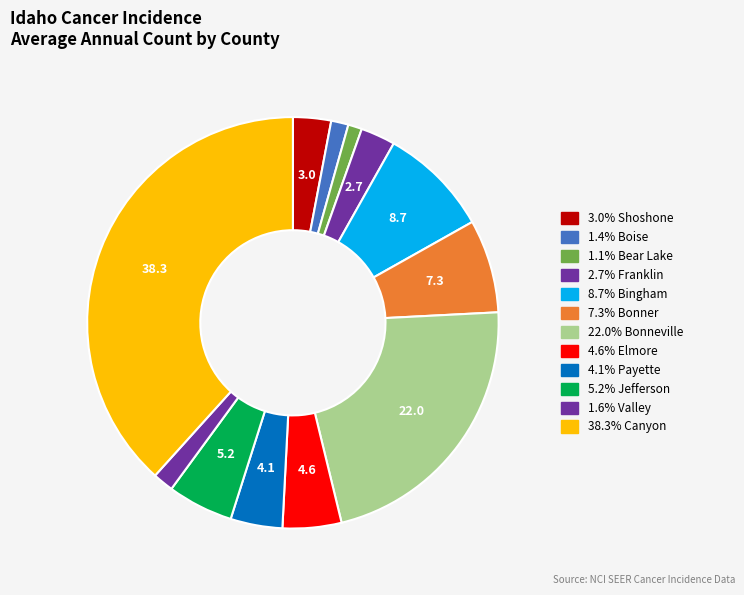

Which slice is the largest?

Canyon